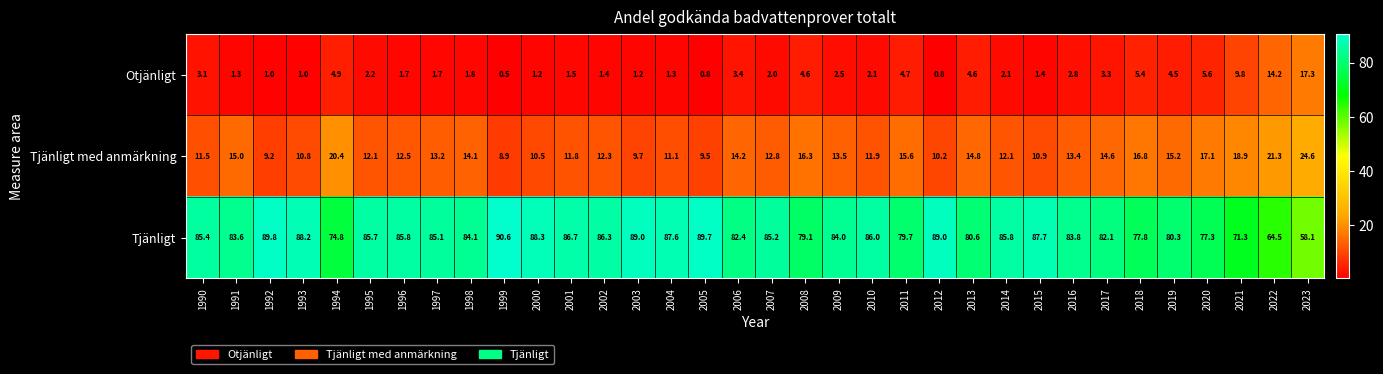

At which label is Otjänligt closest to 8?

2021